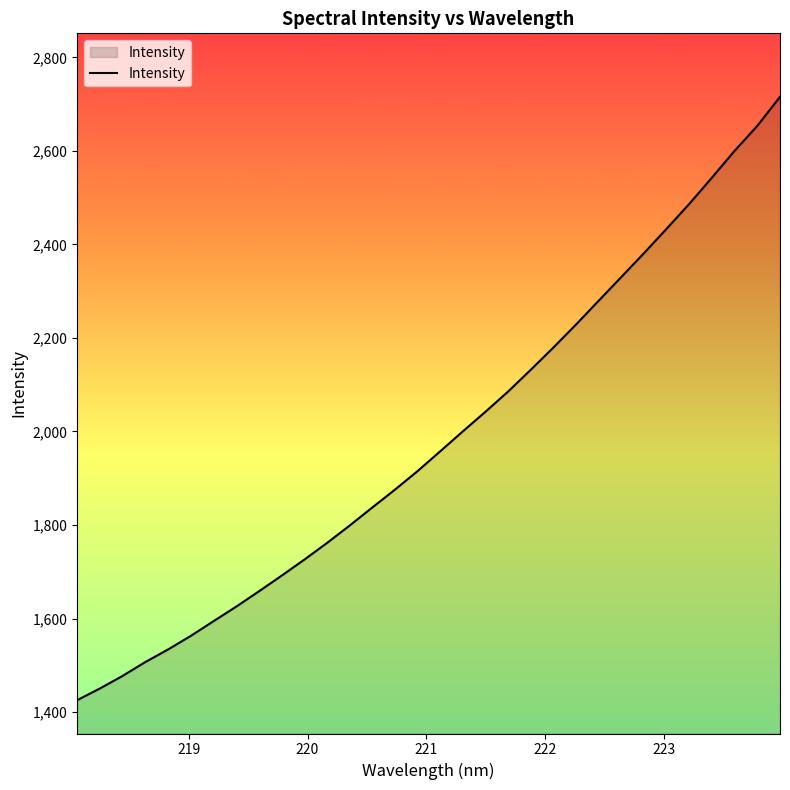

What is the greatest value displayed?

2715.7